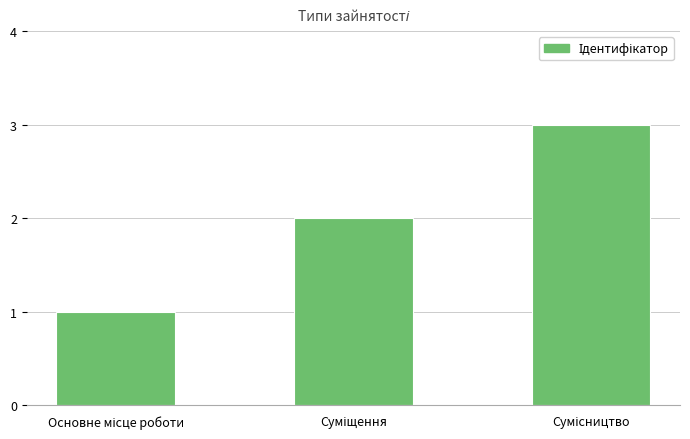

What is the greatest value displayed?

3